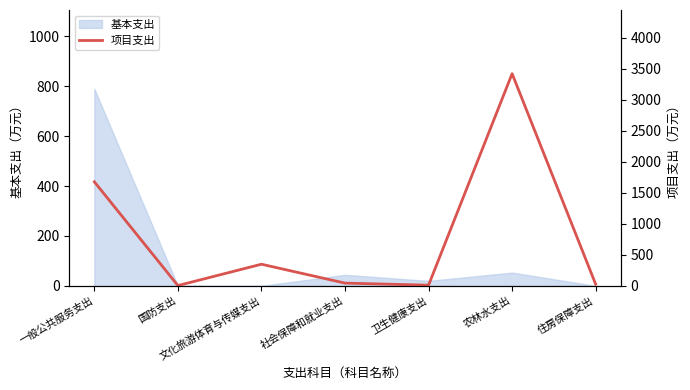

How many lines are shown in the chart?

1